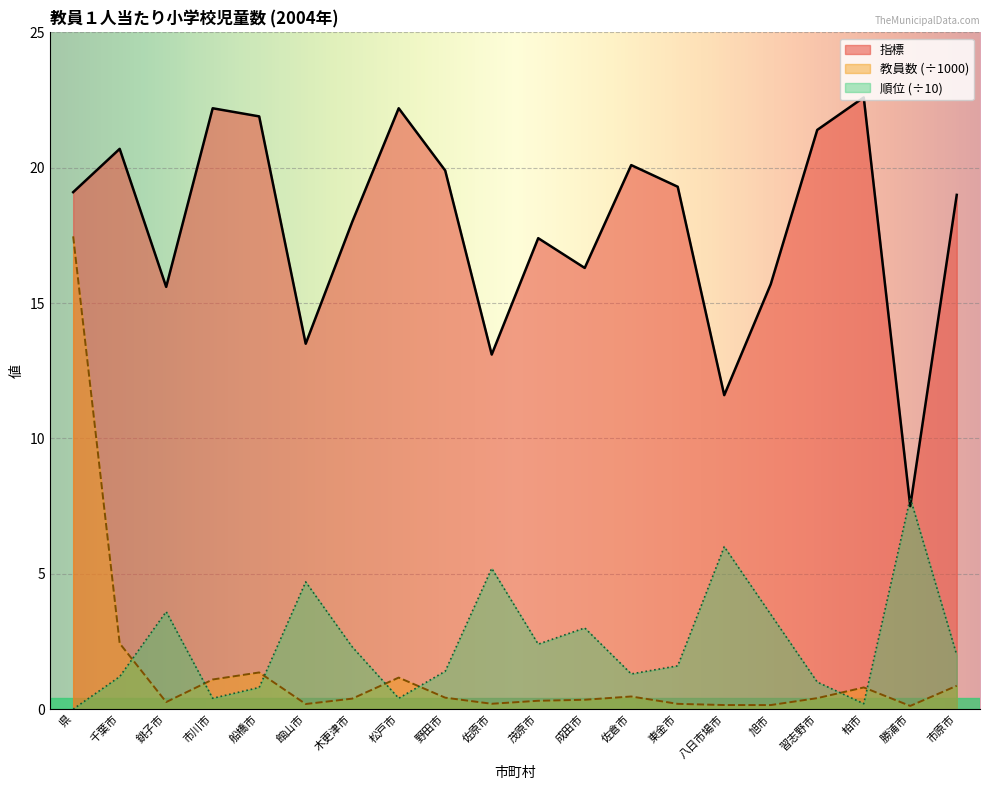

What is the difference between the maximum and minimum values in the 教員数 series?

17.3